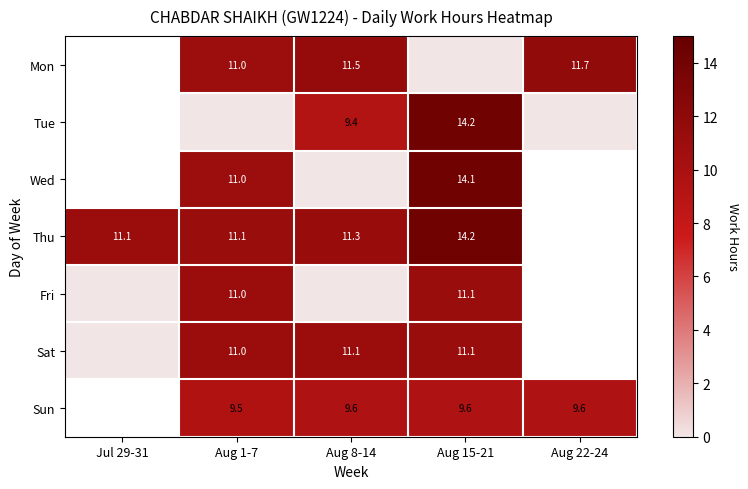

At which category is the sum across all series the highest?

Aug 15-21